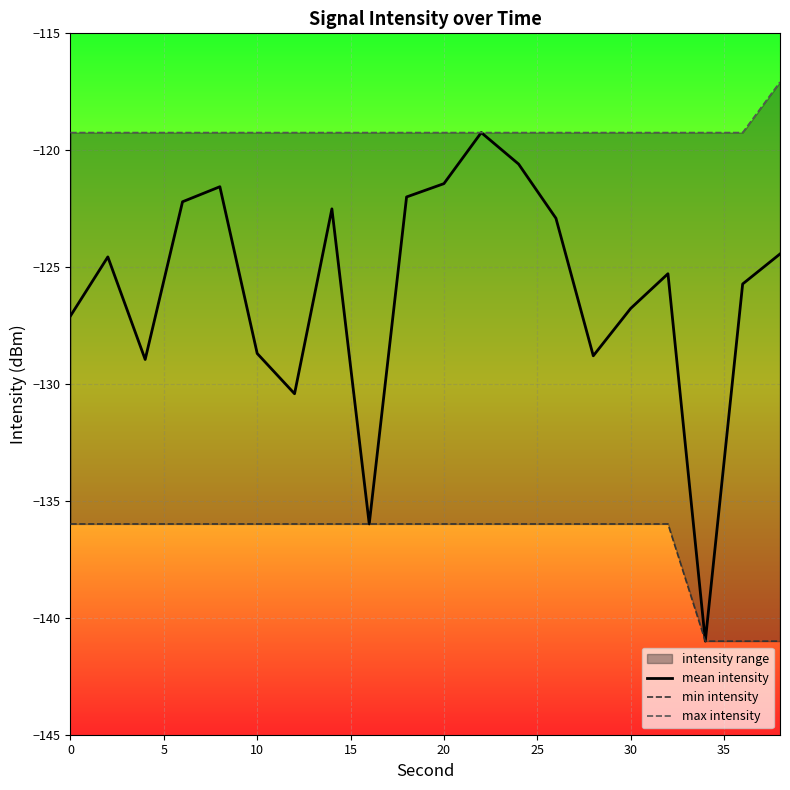

How many lines are shown in the chart?

3